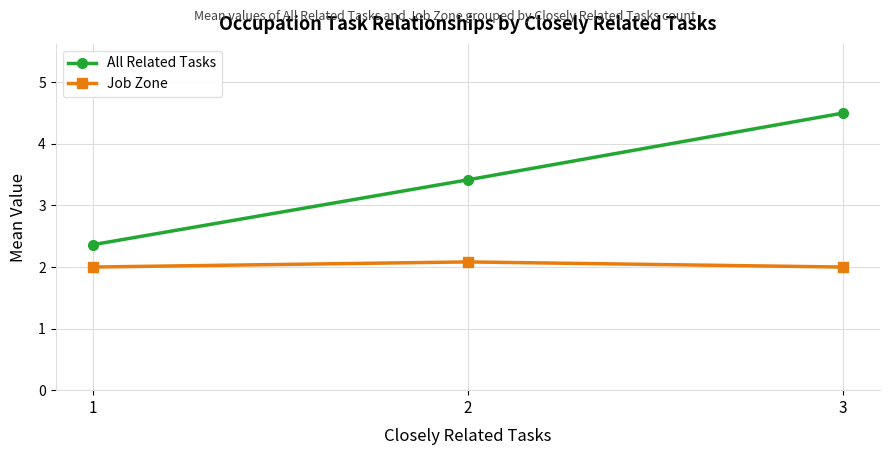

Read the All Related Tasks value at 2.

3.4